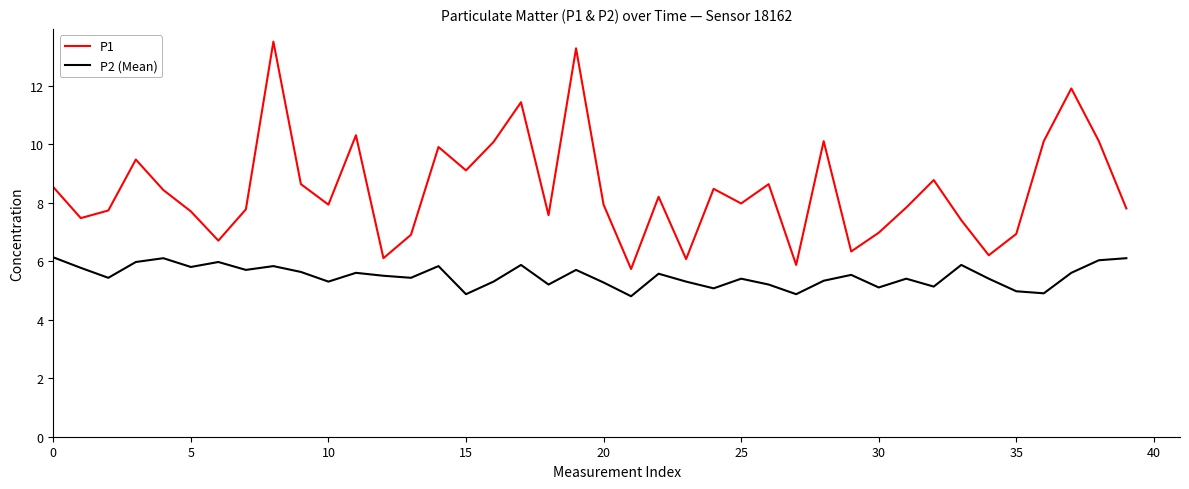

Which series has the widest spread of values?

P1